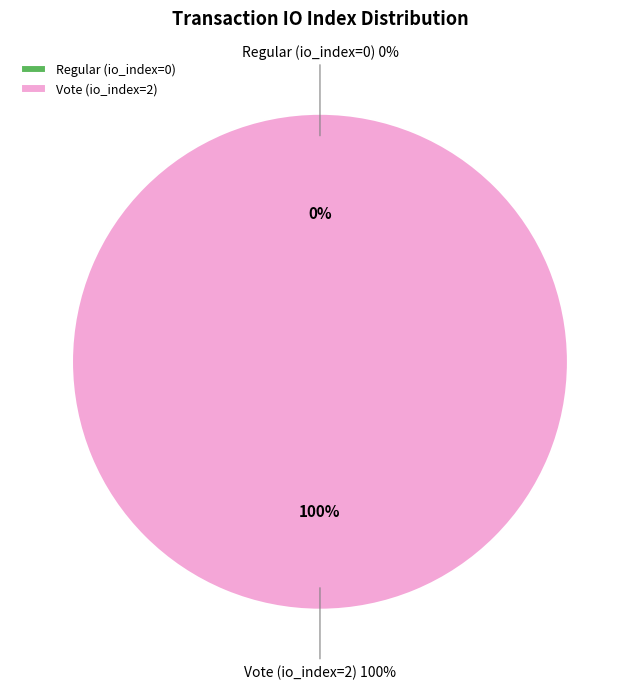

How much of the chart is everything except Regular (io_index=0)?

100.0%